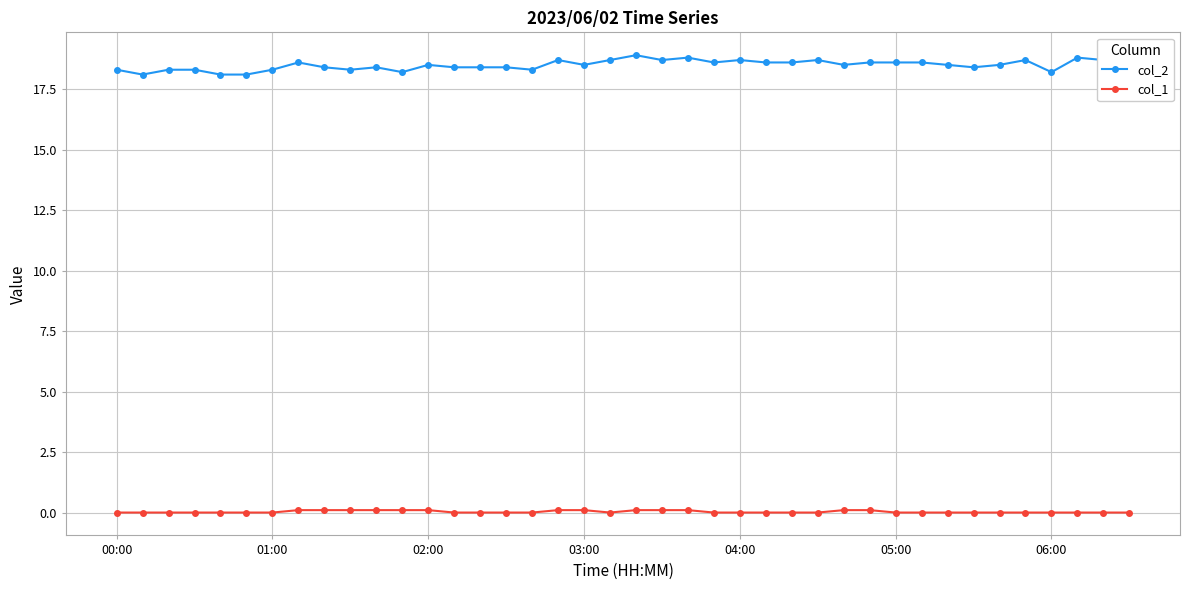

Between 31 and 13, which is larger?

31